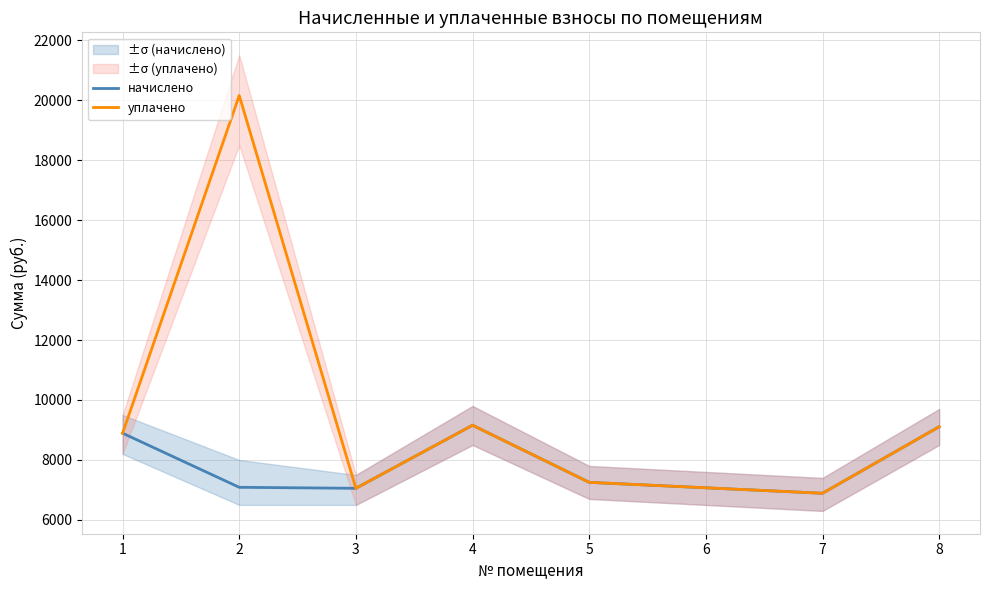

Does the chart have visible grid lines?

Yes